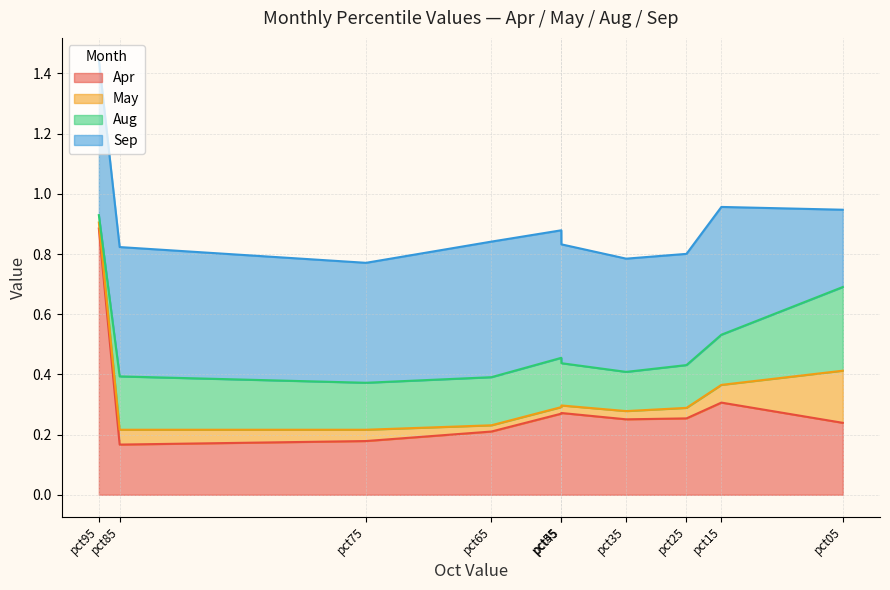

What is the value of the Apr point at the 7th from the left?

0.2